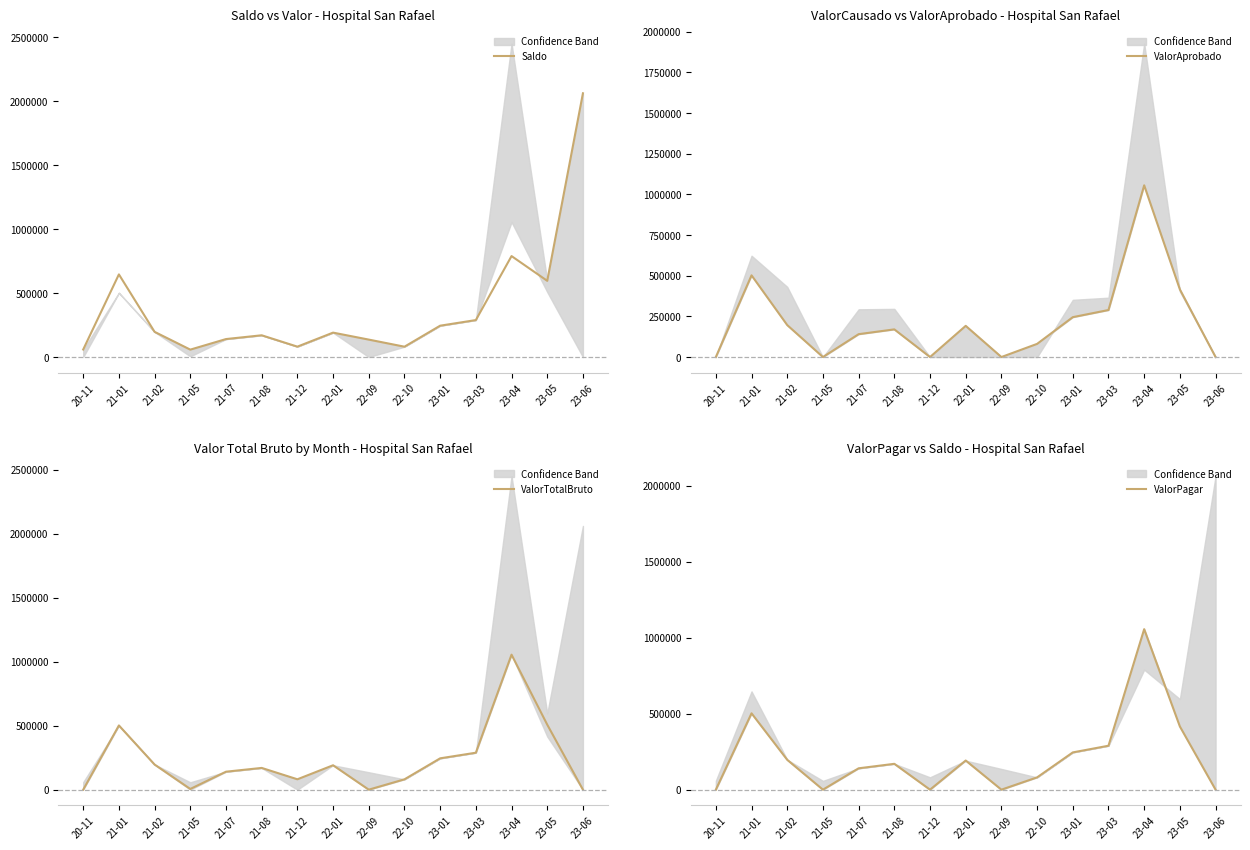

True or false: ValorAprobado and ValorTotalBruto cross at least once.

True